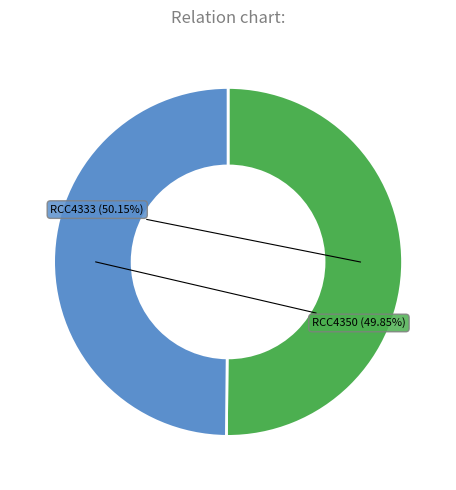

Combined, do RCC4350 and RCC4333 account for over 50%?

Yes